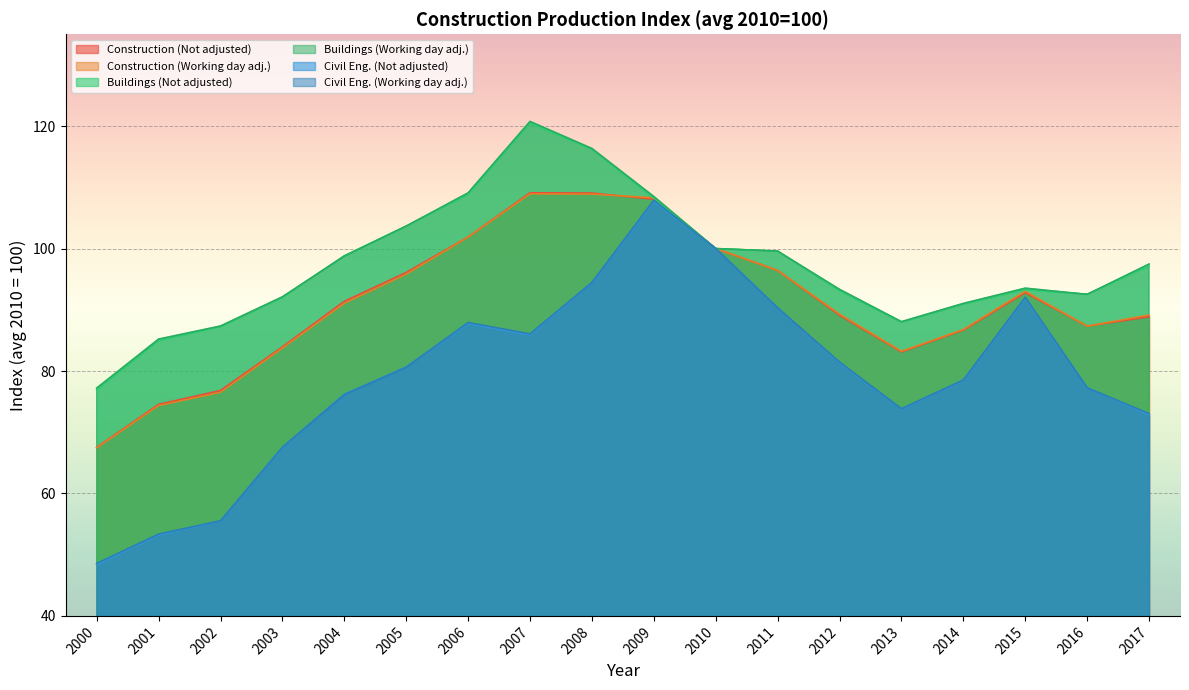

Where is Civil Eng. (Not adjusted) nearest to the value 78?

2014